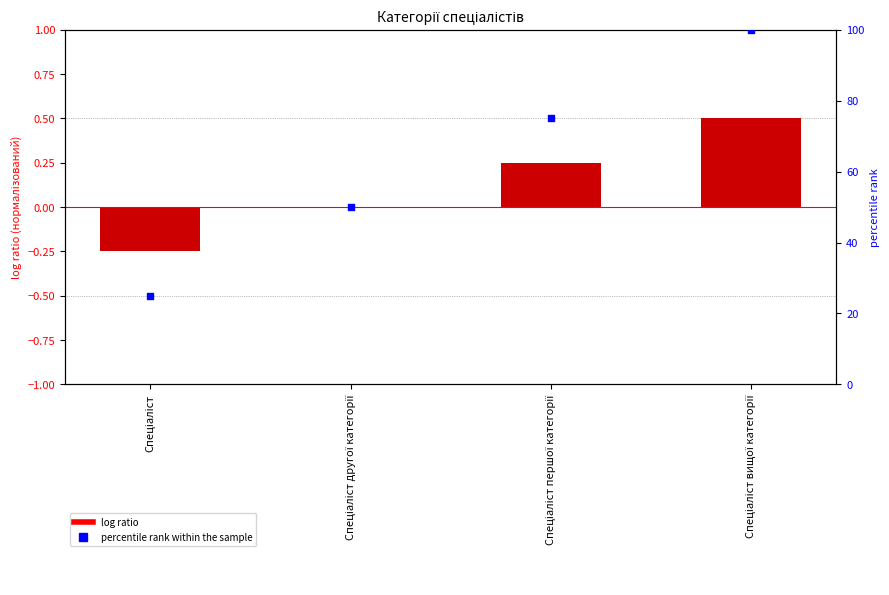

What is the total value across all series at Спеціаліст вищої категорії?

100.5